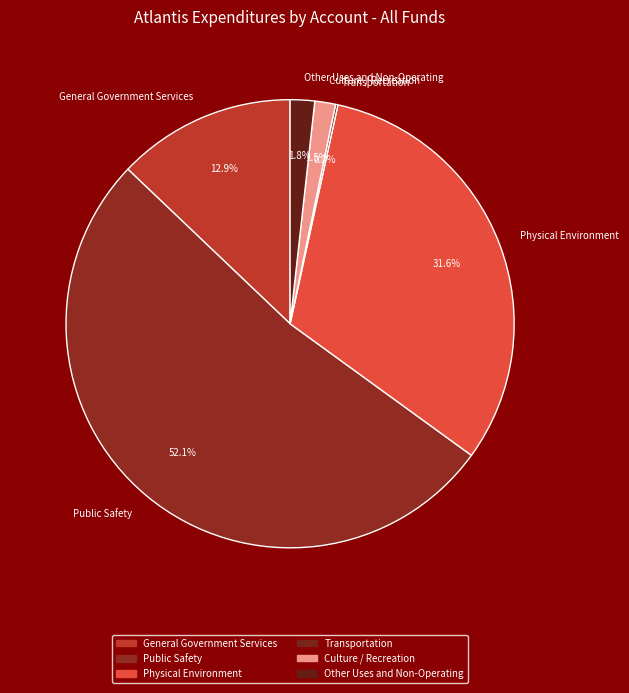

To the nearest percent, what is the difference between the largest and smallest slice percentages?

52%